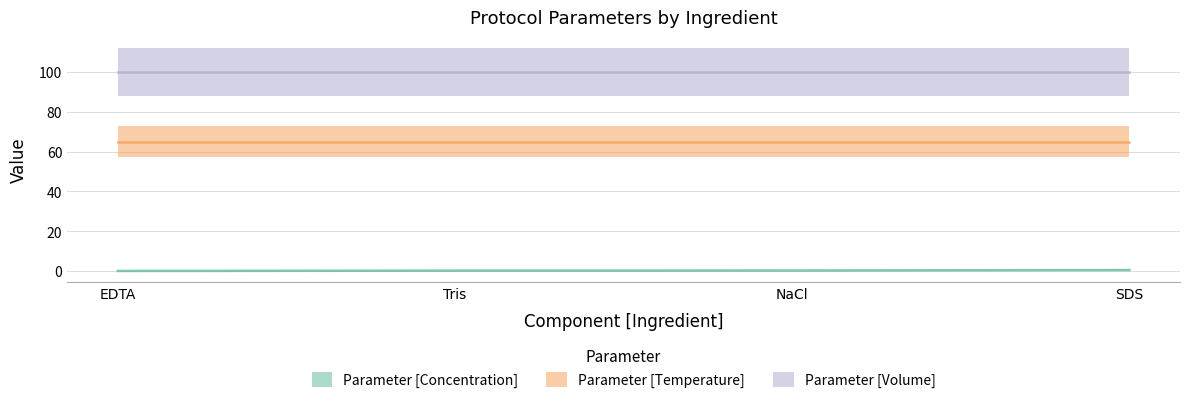

Reading right to left, list all the values displayed in this chart.

Parameter [Concentration]: SDS=0.5	NaCl=0.2	Tris=0.2	EDTA=0.0
Parameter [Temperature]: SDS=65.0	NaCl=65.0	Tris=65.0	EDTA=65.0
Parameter [Volume]: SDS=100.0	NaCl=100.0	Tris=100.0	EDTA=100.0